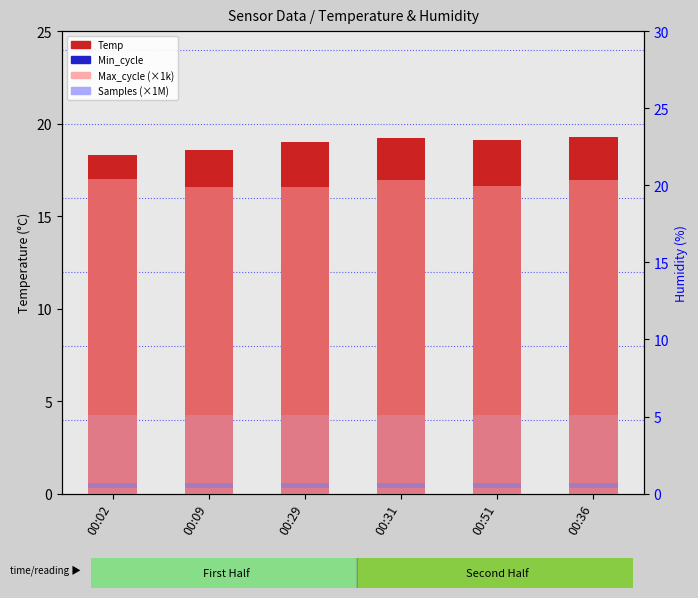

What is the sum of all Max_cycle (×1k) values?

120.9